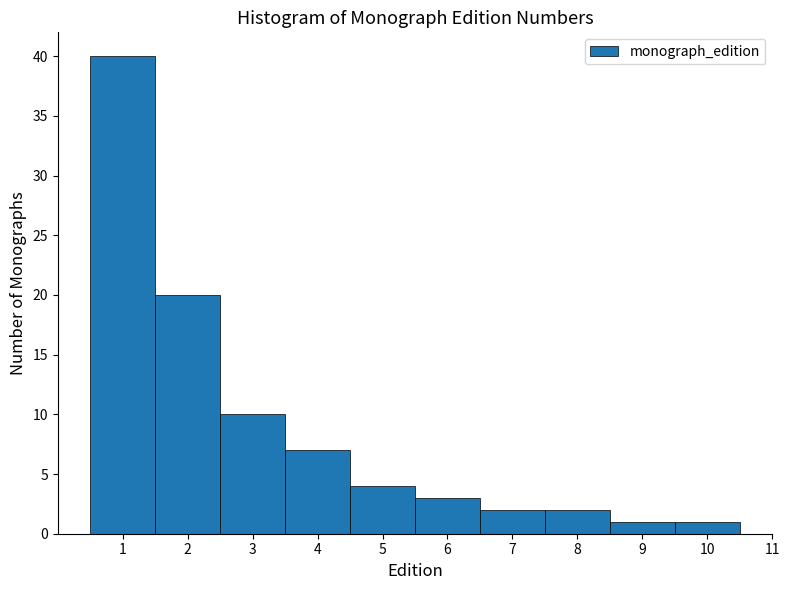

Reading left to right, list every bar in this chart as the range it spans on the x-axis followed by its height. The values are not printed on the chart, so give them approximately, as read against the axis.

0.5 to 1.5: 40
1.5 to 2.5: 20
2.5 to 3.5: 10
3.5 to 4.5: 7
4.5 to 5.5: 4
5.5 to 6.5: 3
6.5 to 7.5: 2
7.5 to 8.5: 2
8.5 to 9.5: 1
9.5 to 10.5: 1